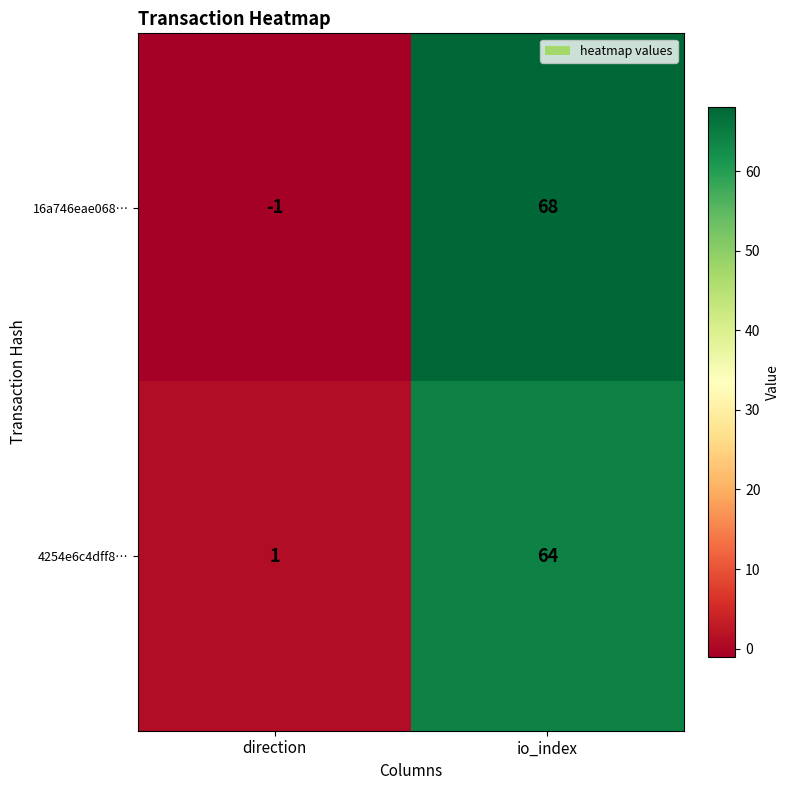

At which category is the sum across all series the highest?

io_index